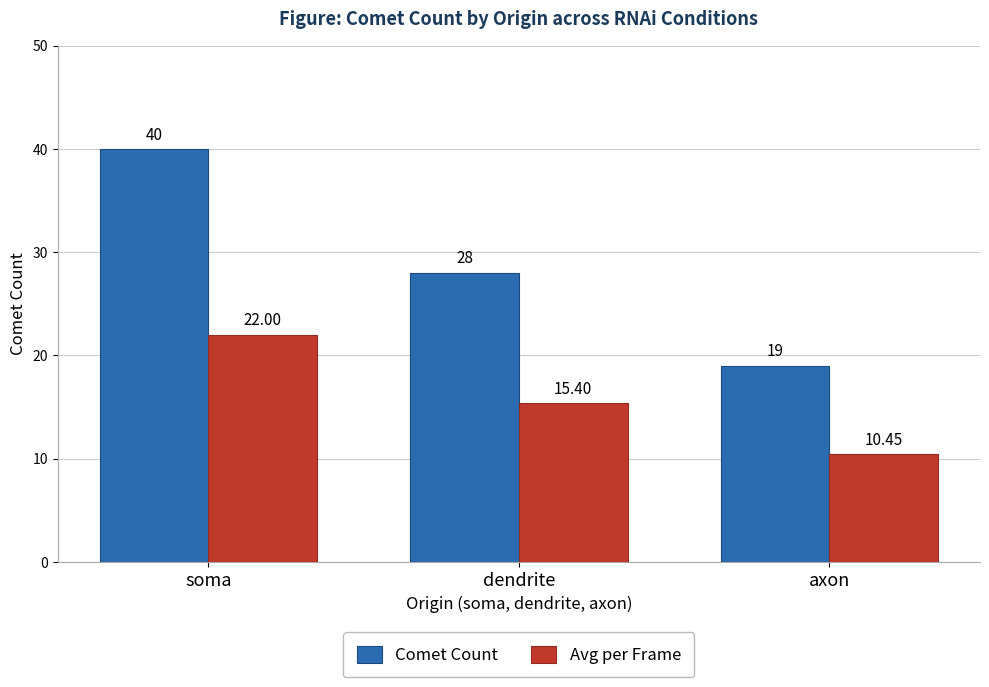

Is it true that Avg per Frame equals 11.7 at soma?

False